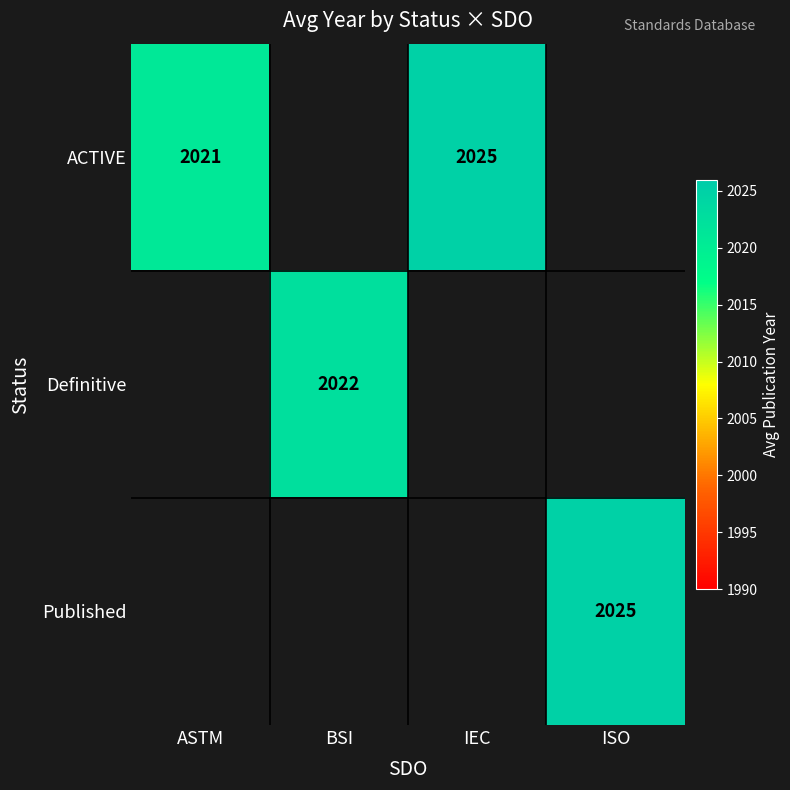

Is it true that ACTIVE equals 2025 at IEC?

True